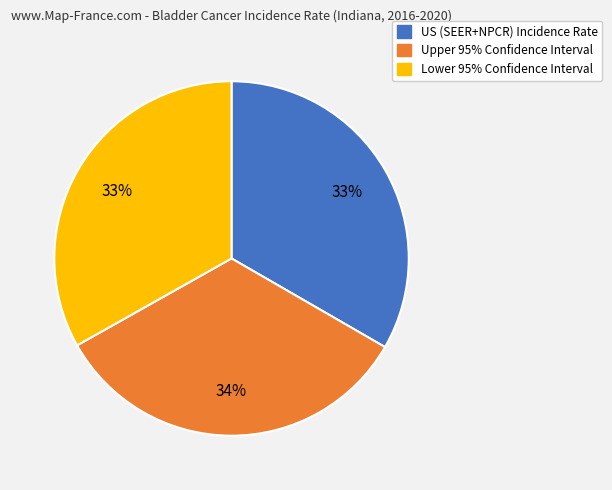

To the nearest percent, what is the combined percentage of US (SEER+NPCR) Incidence Rate and Upper 95% Confidence Interval?

67%